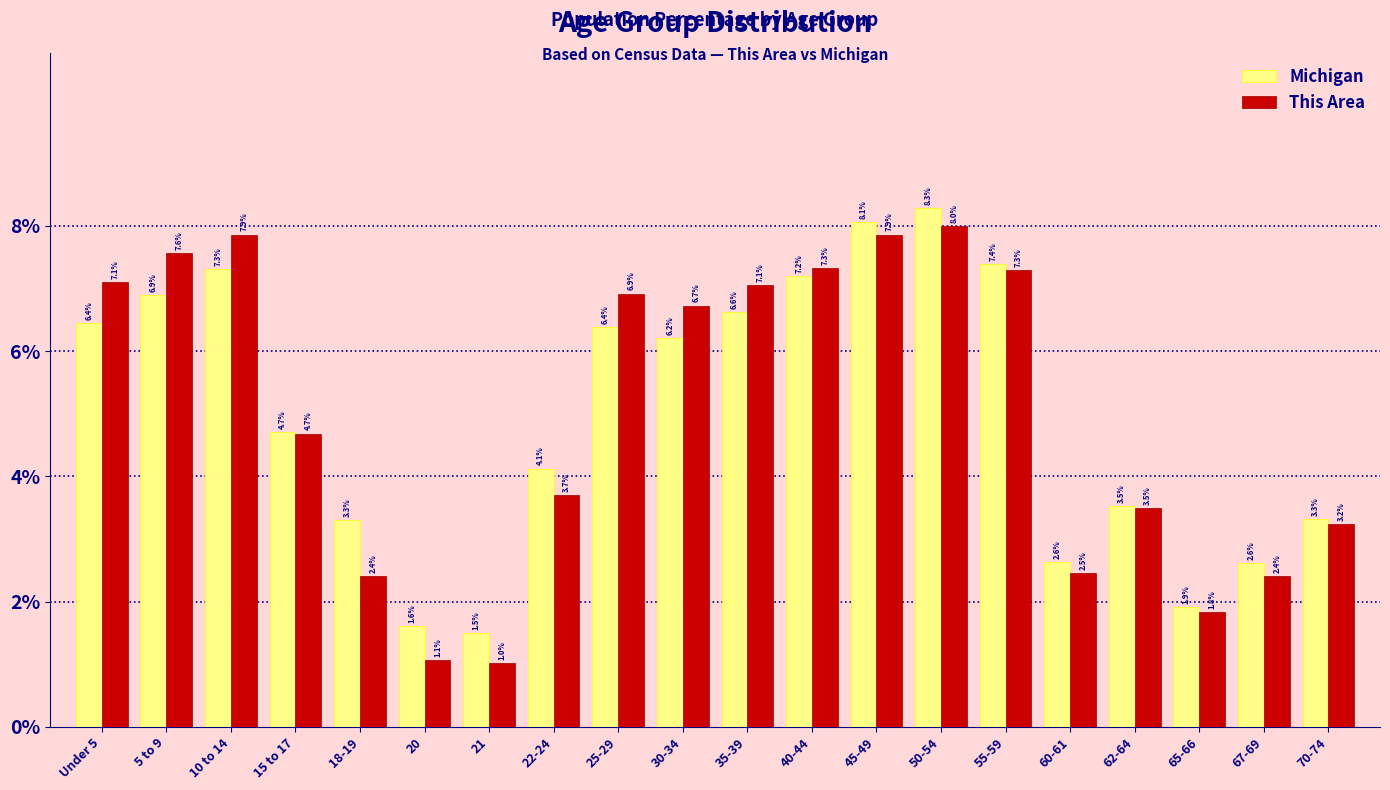

Reading right to left, transcribe all the data shown in this chart.

Michigan: 3.3	2.6	1.9	3.5	2.6	7.4	8.3	8.1	7.2	6.6	6.2	6.4	4.1	1.5	1.6	3.3	4.7	7.3	6.9	6.4
This Area: 3.2	2.4	1.8	3.5	2.5	7.3	8.0	7.9	7.3	7.1	6.7	6.9	3.7	1.0	1.1	2.4	4.7	7.9	7.6	7.1